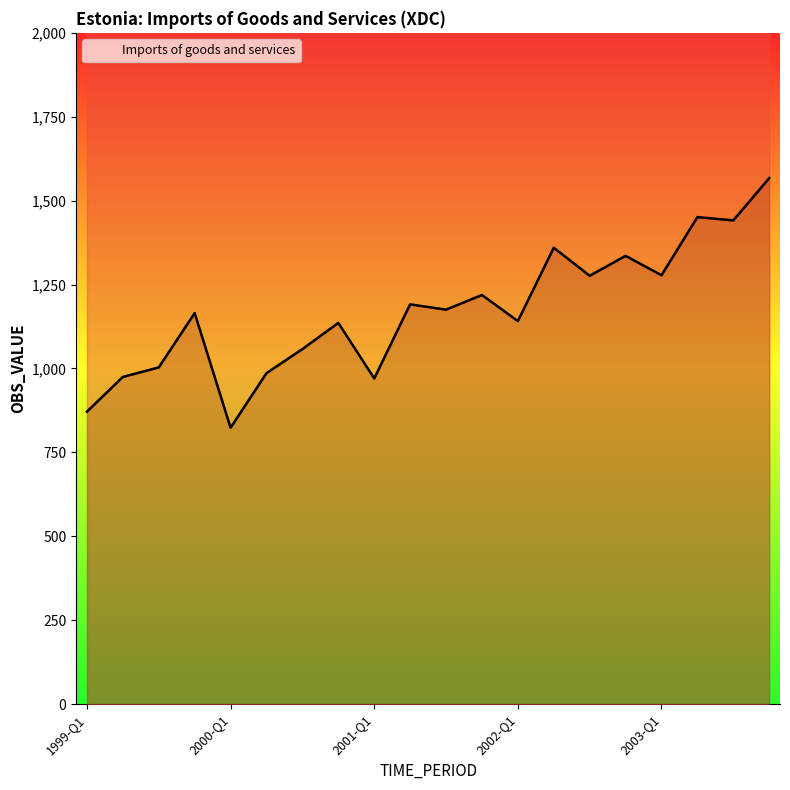

List the labels in order of value, smallest first.

2000-Q1, 1999-Q1, 2001-Q1, 1999-Q2, 2000-Q2, 1999-Q3, 2000-Q3, 2000-Q4, 2002-Q1, 1999-Q4, 2001-Q3, 2001-Q2, 2001-Q4, 2002-Q3, 2003-Q1, 2002-Q4, 2002-Q2, 2003-Q3, 2003-Q2, 2003-Q4